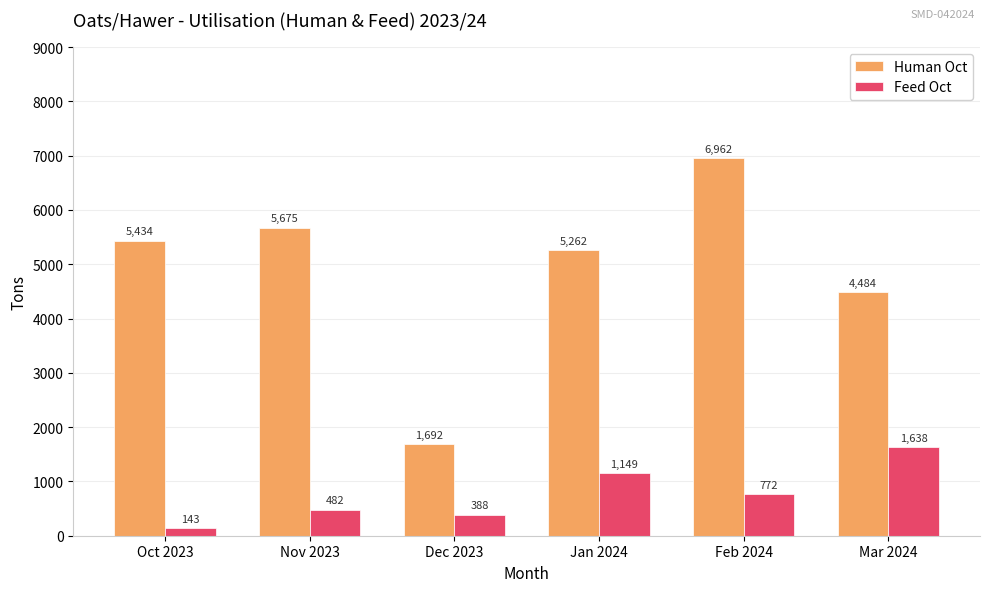

Are the bars grouped side by side (vs. stacked)?

Yes